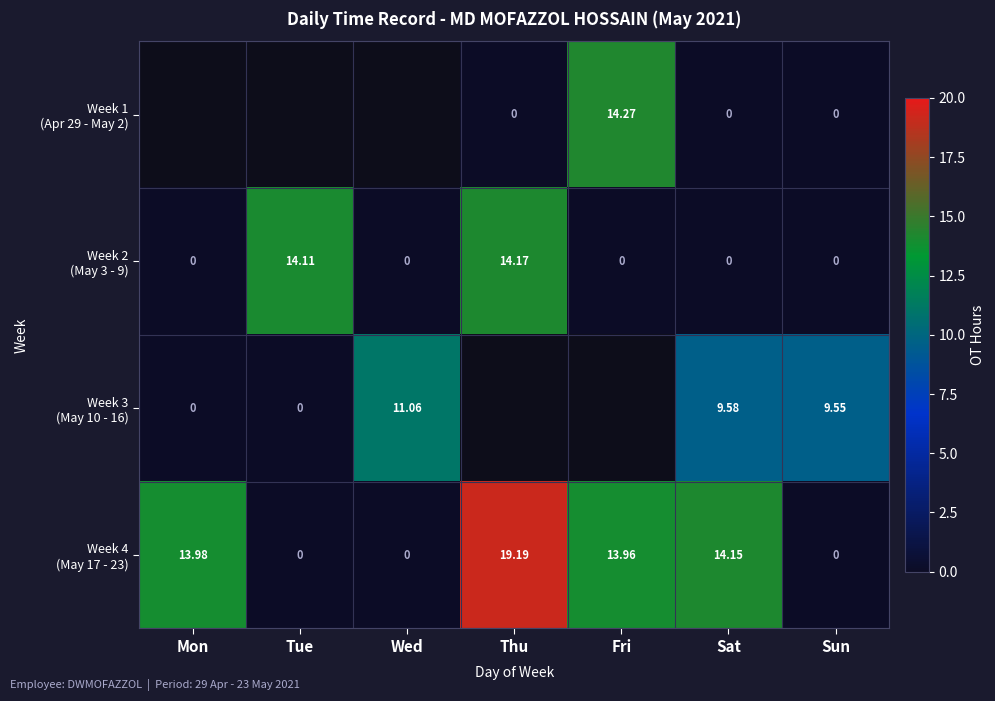

At which label does Week 2 (May 3 - 9) reach its minimum?

Mon